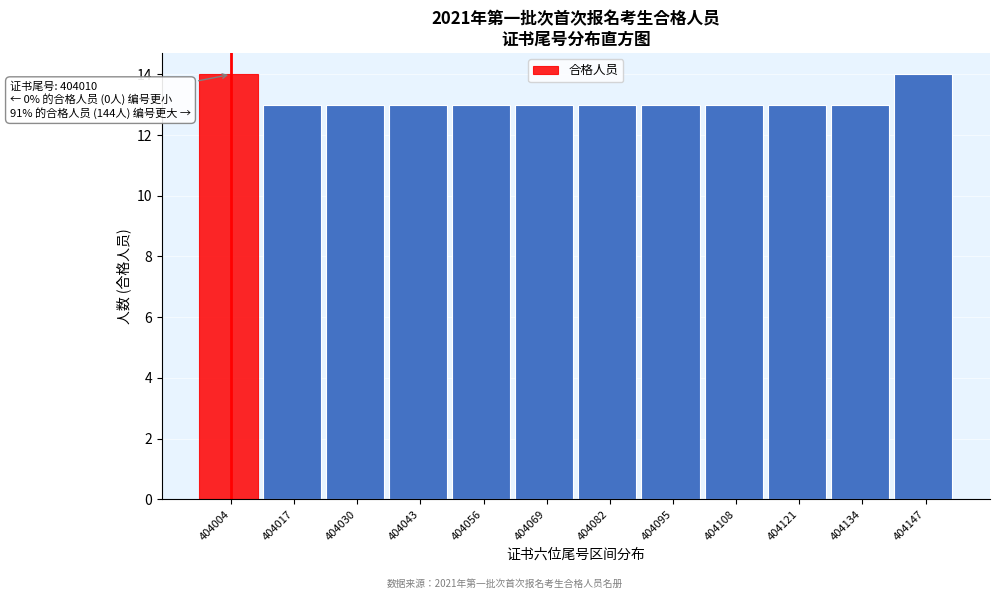

Reading left to right, list all the values displayed in this chart.

404004=14	404017=13	404030=13	404043=13	404056=13	404069=13	404082=13	404095=13	404108=13	404121=13	404134=13	404147=14